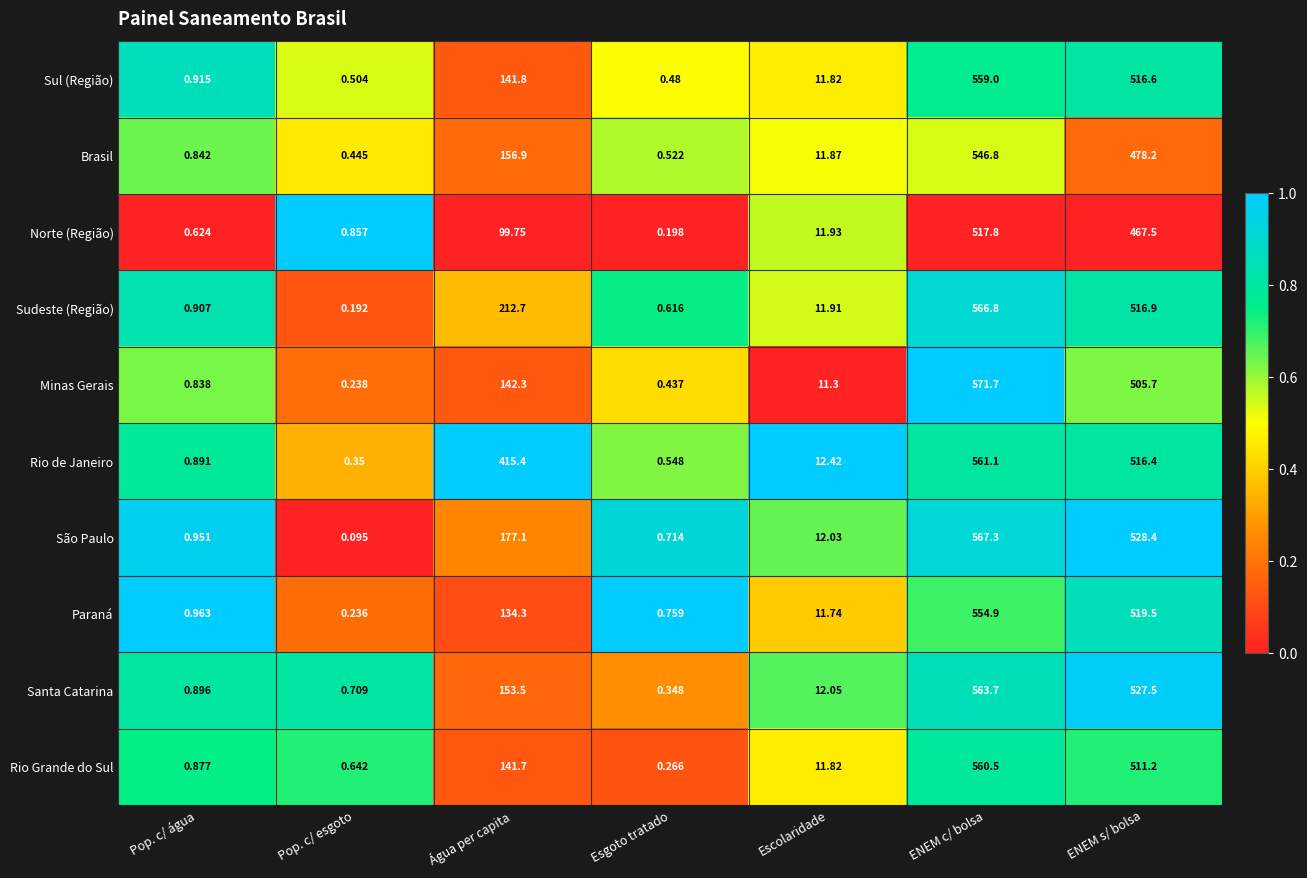

At ENEM s/ bolsa, list the series in order from largest to smallest.

São Paulo, Santa Catarina, Paraná, Sudeste (Região), Sul (Região), Rio de Janeiro, Rio Grande do Sul, Minas Gerais, Brasil, Norte (Região)